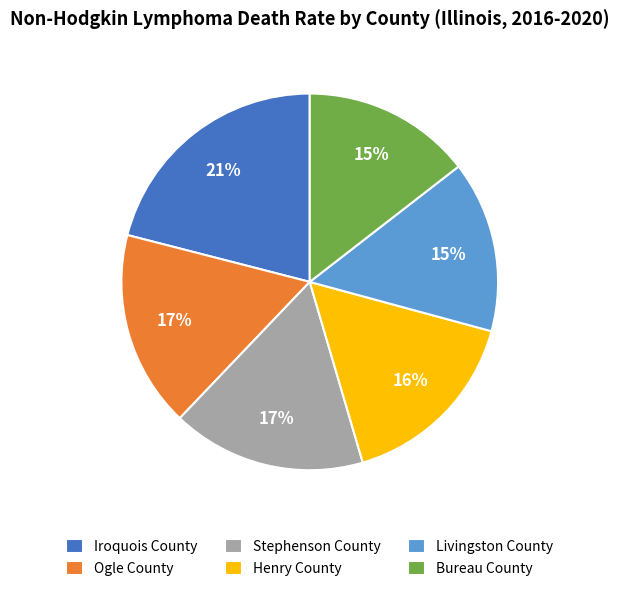

The Henry County slice represents 5% of the pie. True or false?

False